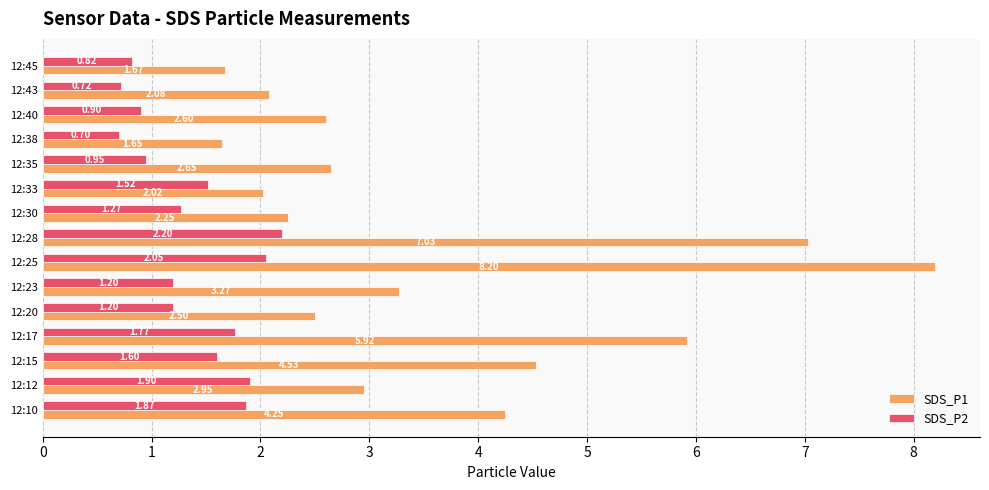

What is the difference between the SDS_P1 values at 12:23 and 12:25?

4.9